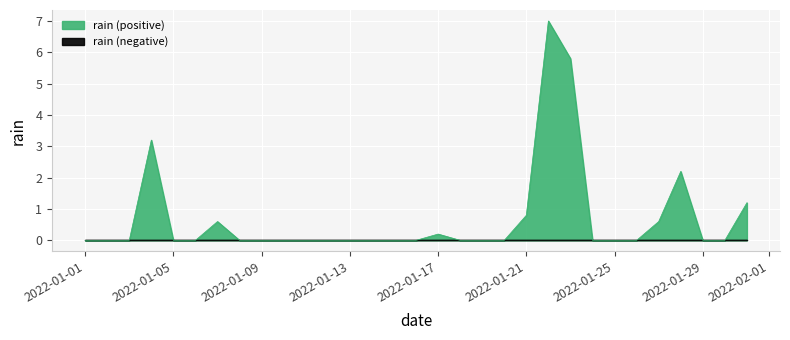

True or false: there are more than 1 points higher than both neighbors.

True